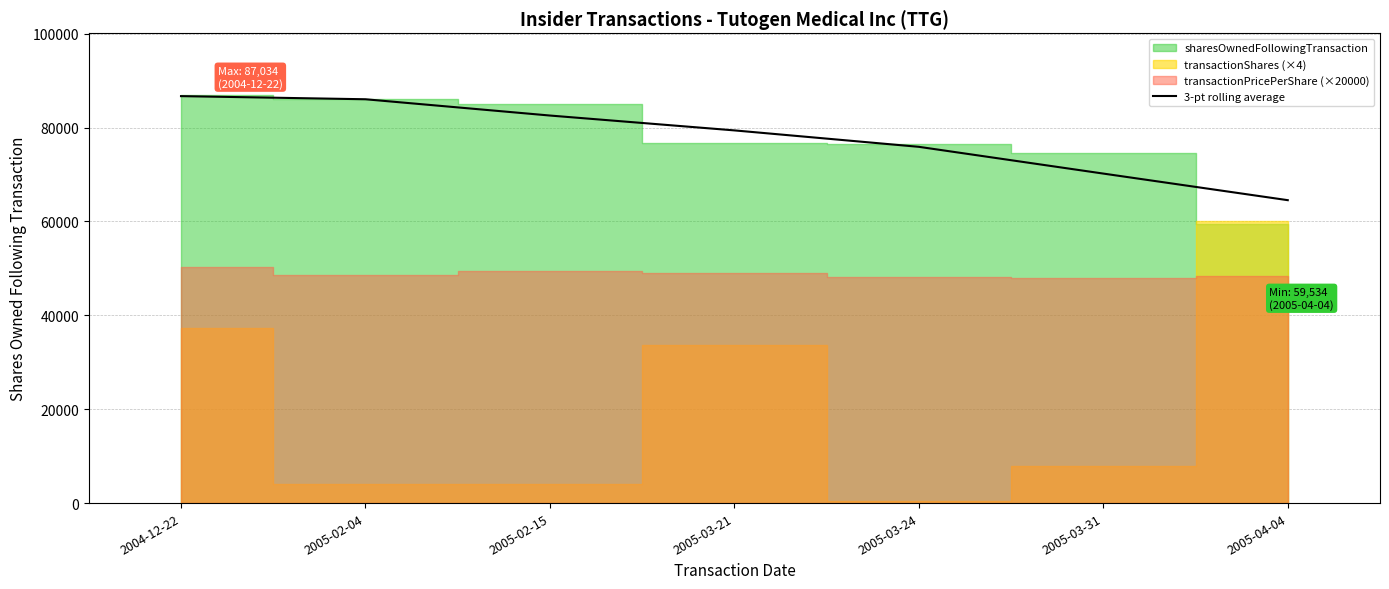

List the labels in order of value, smallest first.

2005-04-04, 2005-03-31, 2005-03-24, 2005-03-21, 2005-02-15, 2005-02-04, 2004-12-22